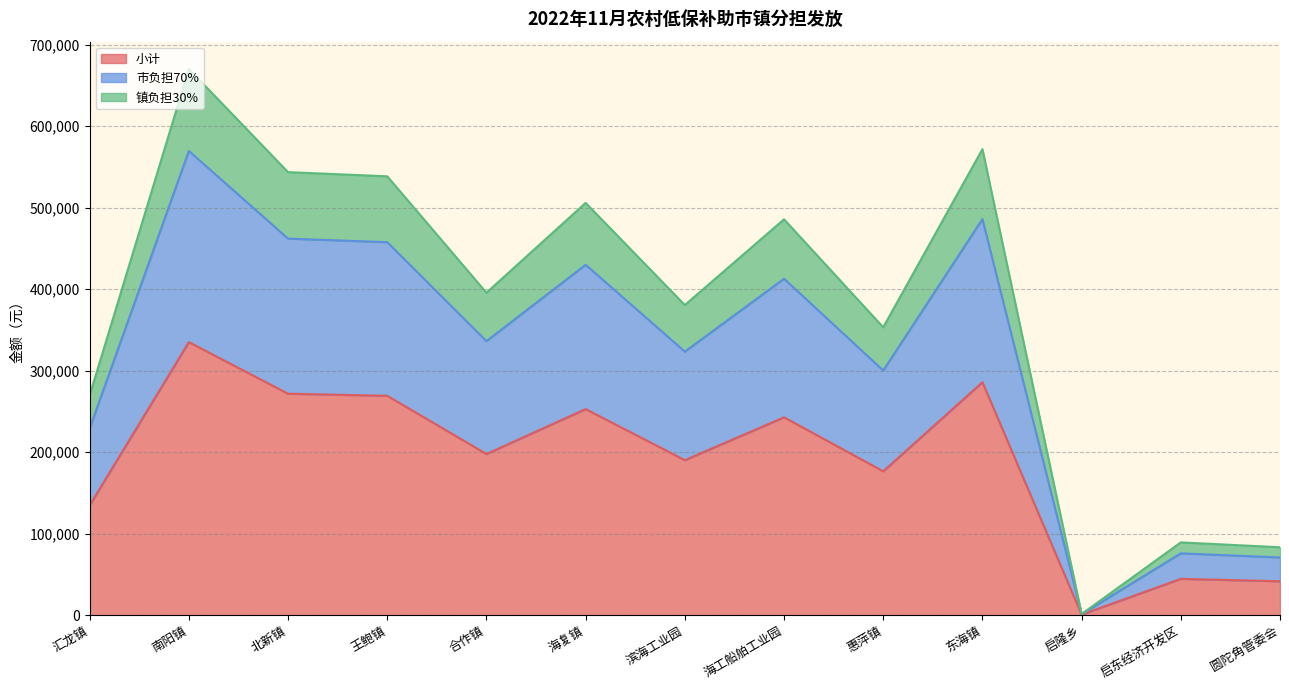

At which category does the chart reach its minimum across all series?

启隆乡